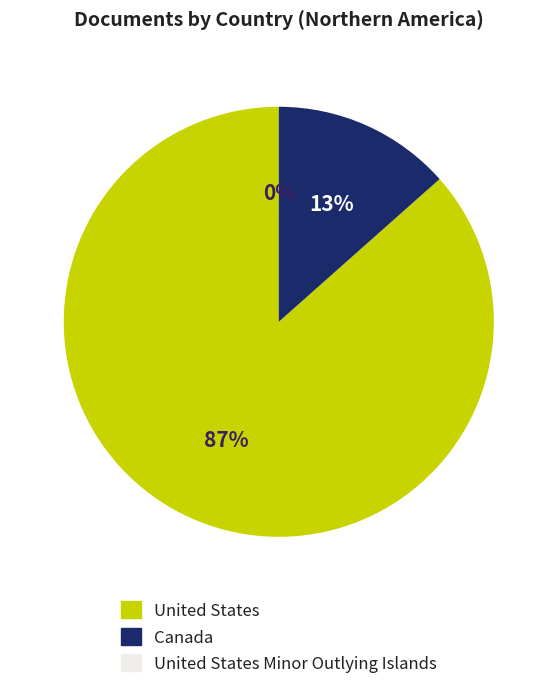

Is United States the majority of the pie?

Yes